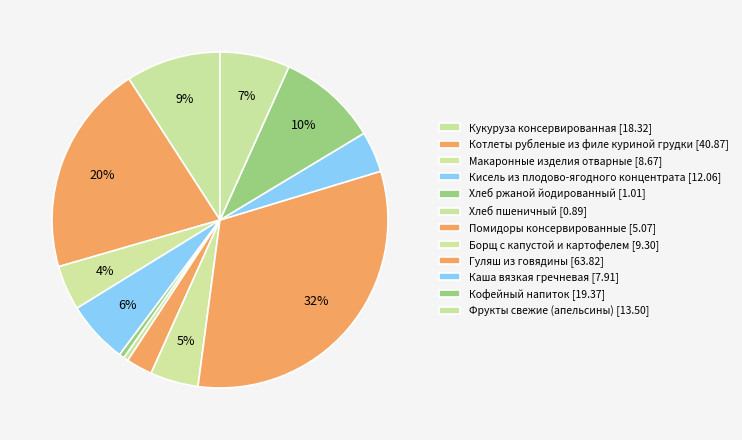

Which slice is the largest?

Гуляш из говядины